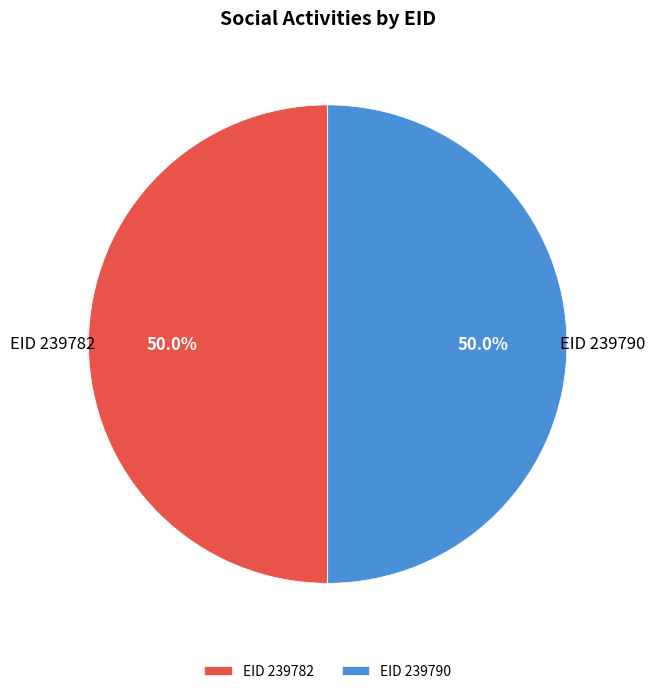

What percentage do EID 239790 and EID 239782 together represent?

100.0%